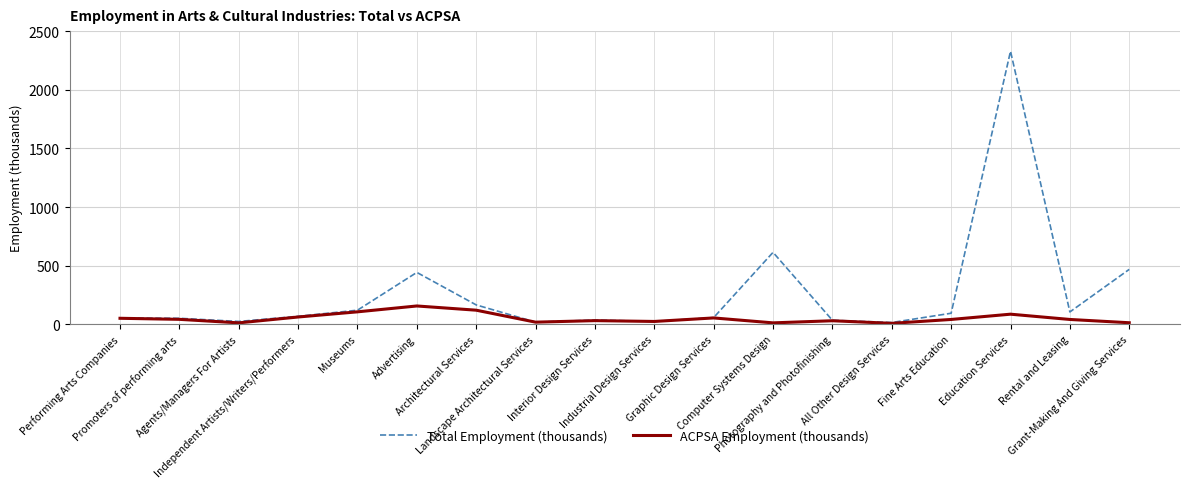

What is the highest value of the Total Employment (thousands) series?

2329